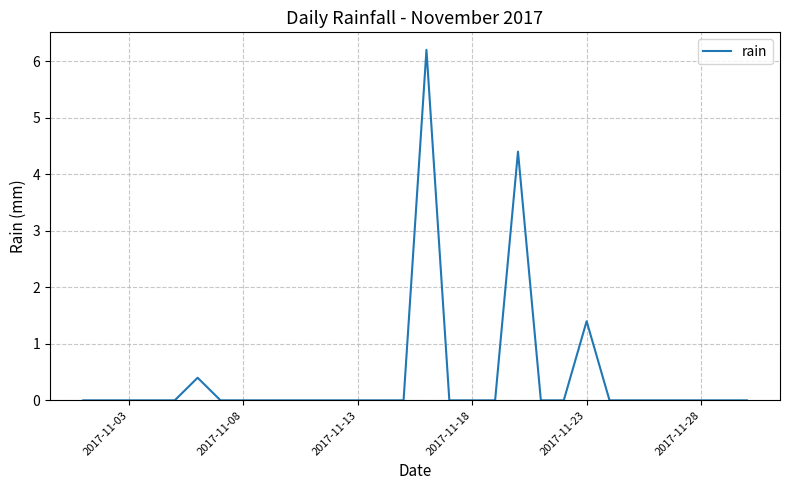

What is the maximum value shown in the chart?

6.2